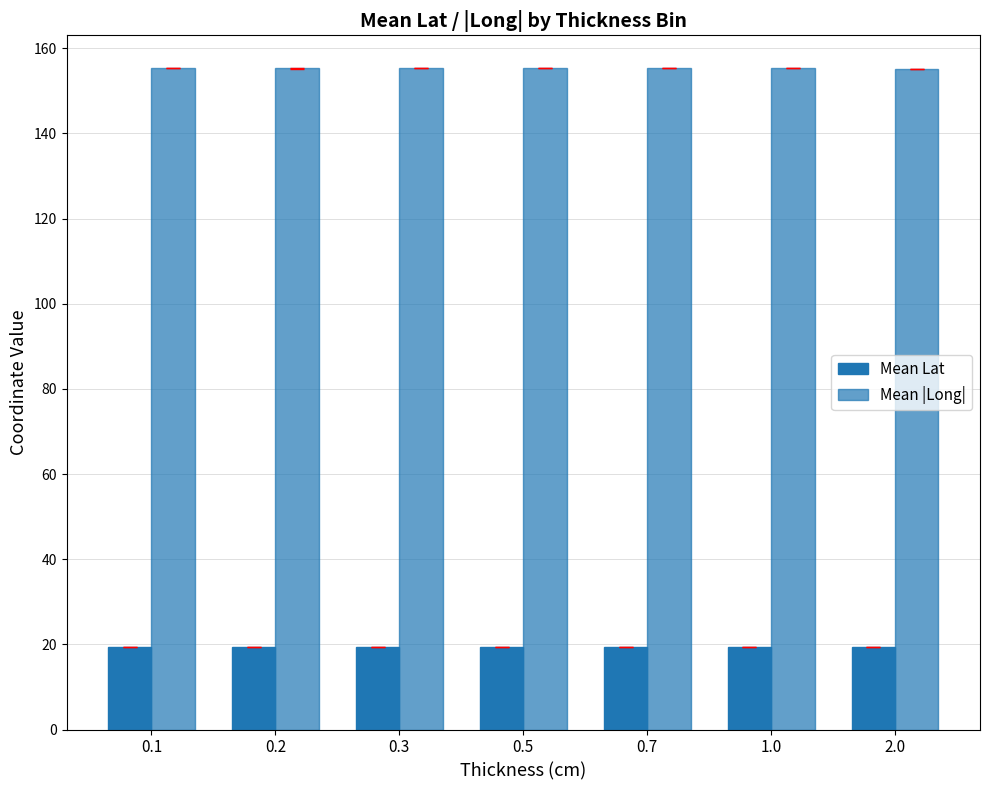

At how many categories does at least one series exceed 116?

7